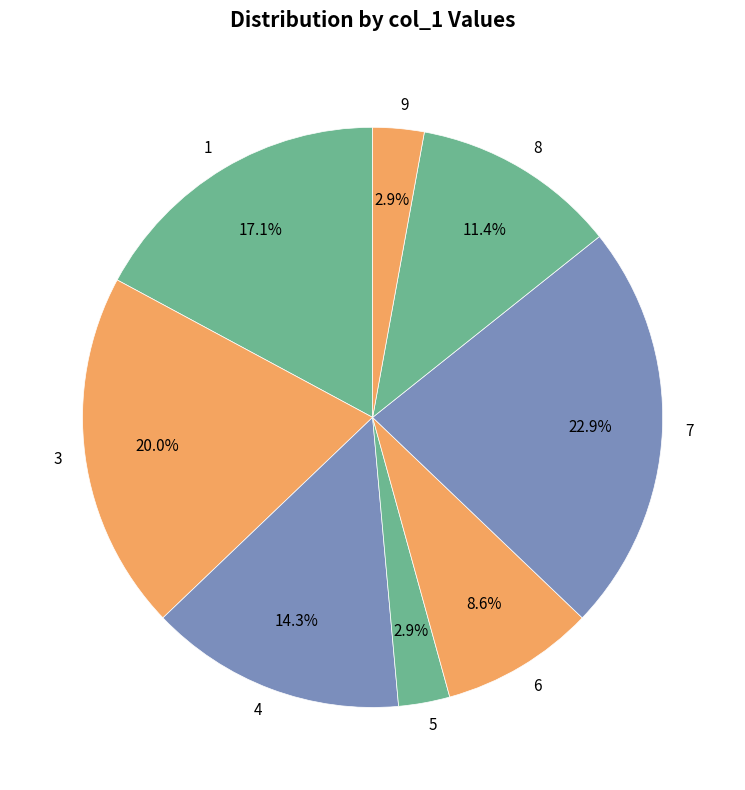

To the nearest percent, what percentage of the pie is 3?

20%